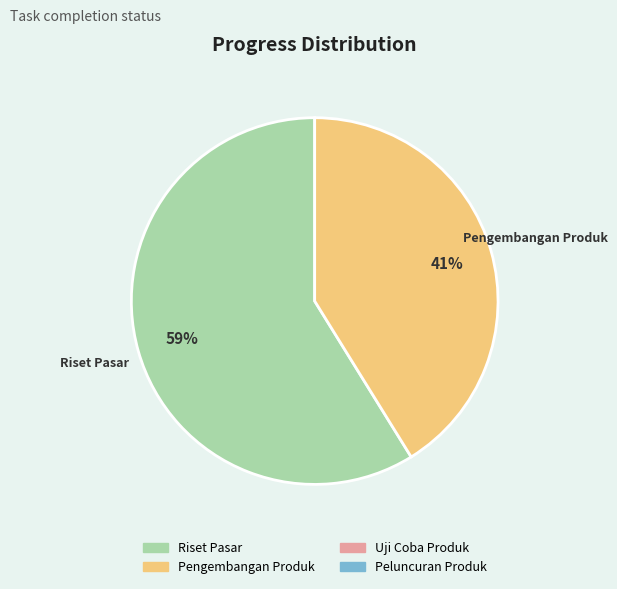

Does any single category account for the majority?

Yes